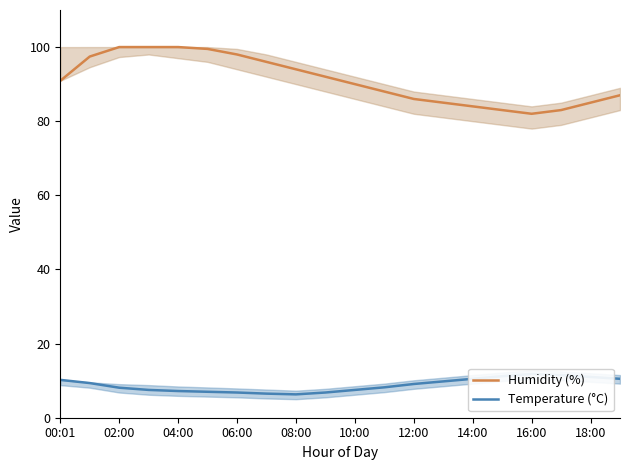

The Humidity (%) series shows 82.0 at 16:00. True or false?

True